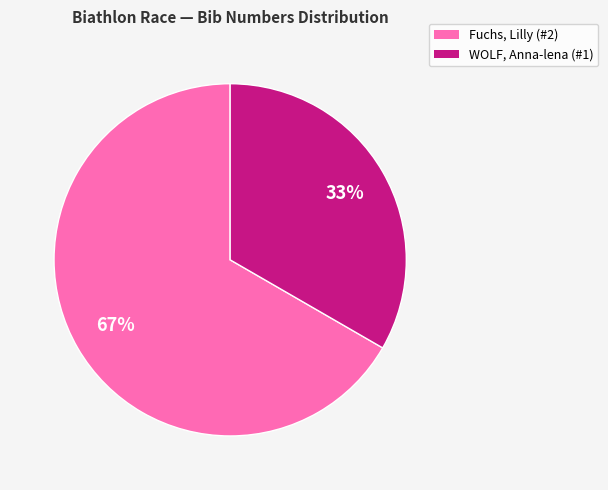

Does any single category account for the majority?

Yes